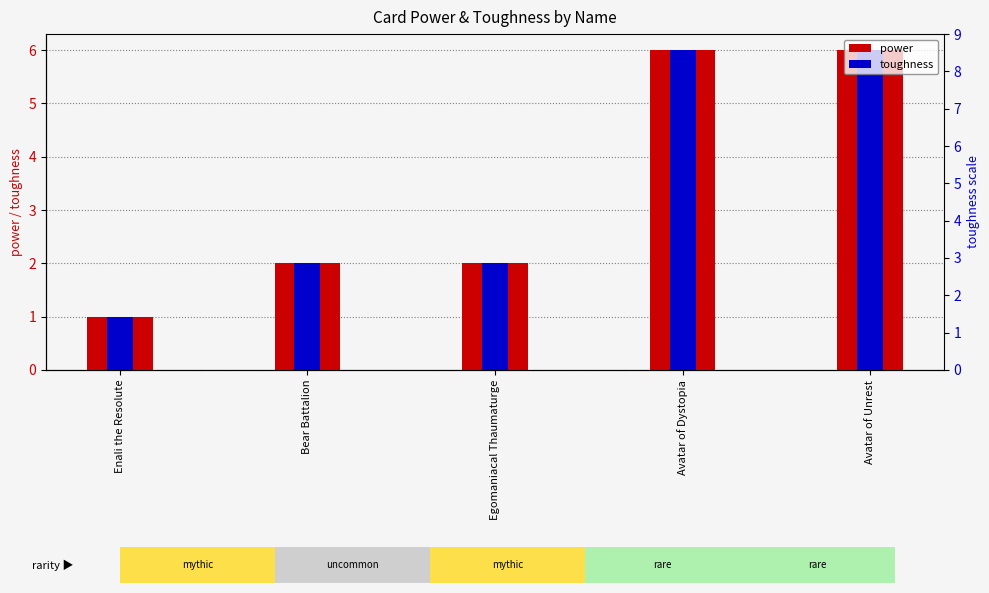

How many bars are there in each group?

2